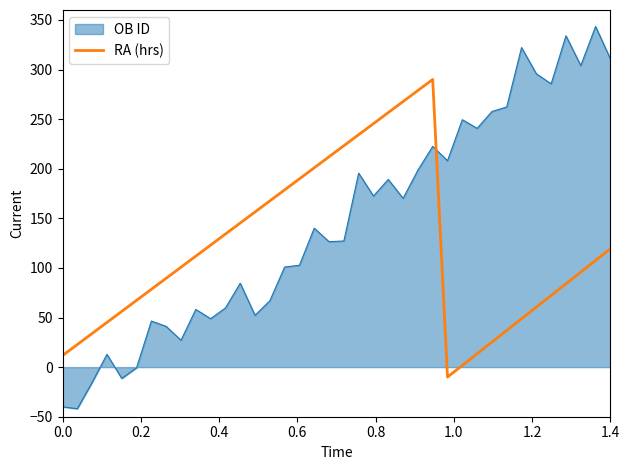

Which series has the largest total across all categories?

OB ID